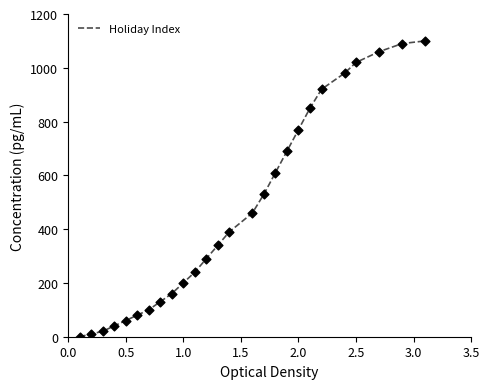

What is the difference between the maximum and minimum values?

1100